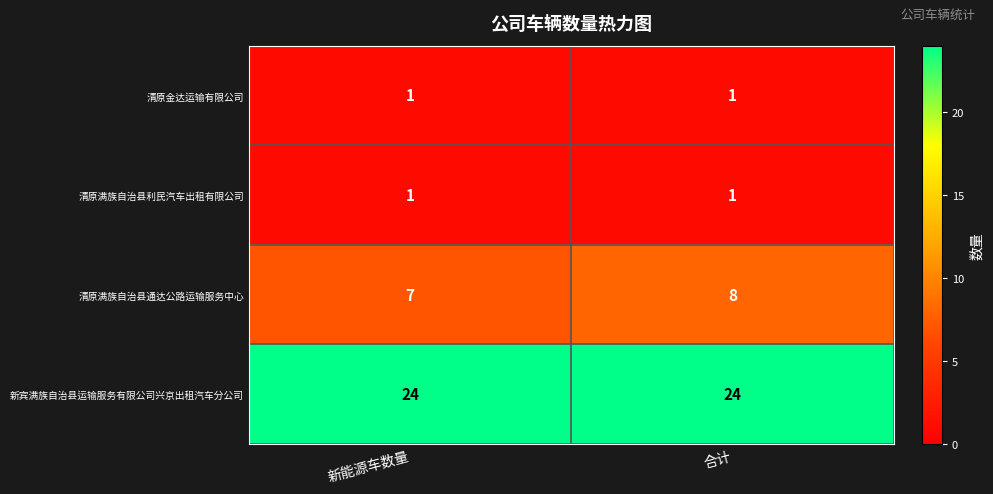

True or false: 清原金达运输有限公司 has a value of 1 at 新能源车数量.

True